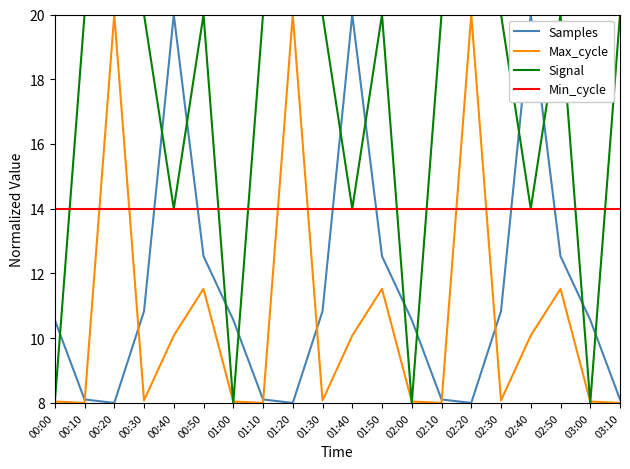

Between which two adjacent categories do Min_cycle and Max_cycle first intersect?

00:10 and 00:20